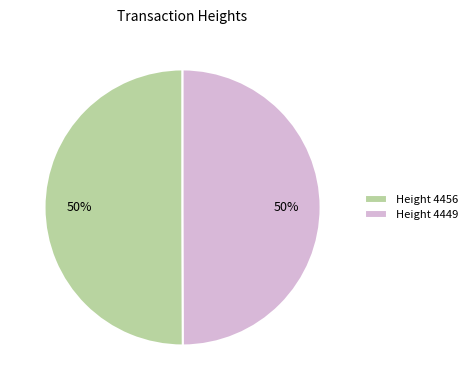

Count the number of slices in the pie.

2